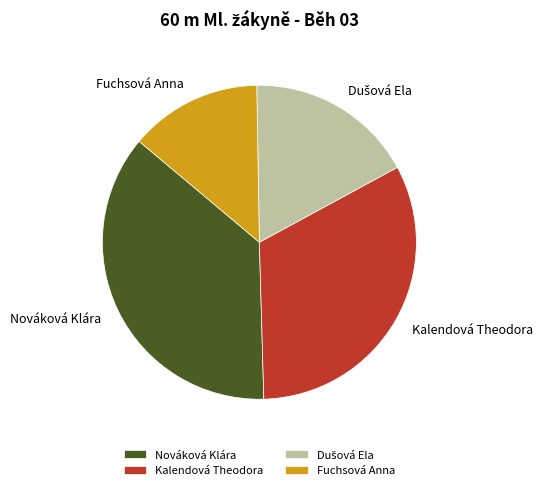

The Kalendová Theodora slice represents 32% of the pie. True or false?

True